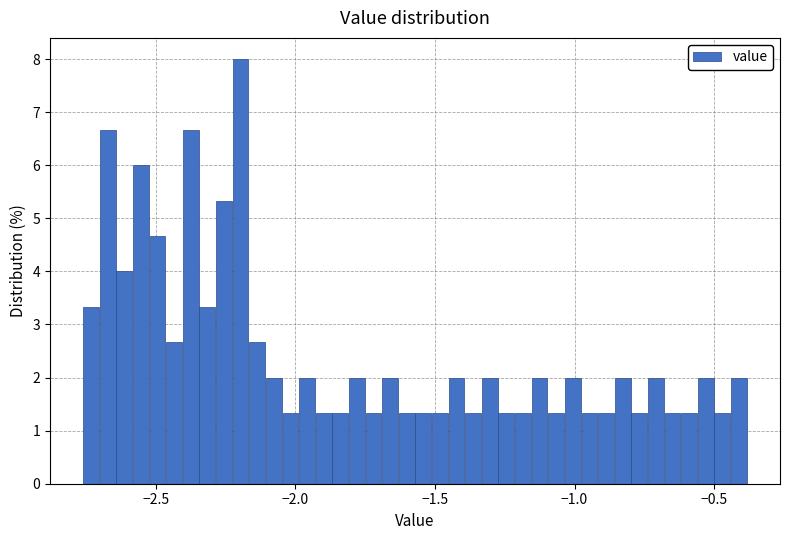

Around what value on the x-axis is the tallest bar? Give the approximate position of its centre, as read against the axis.

-2.20